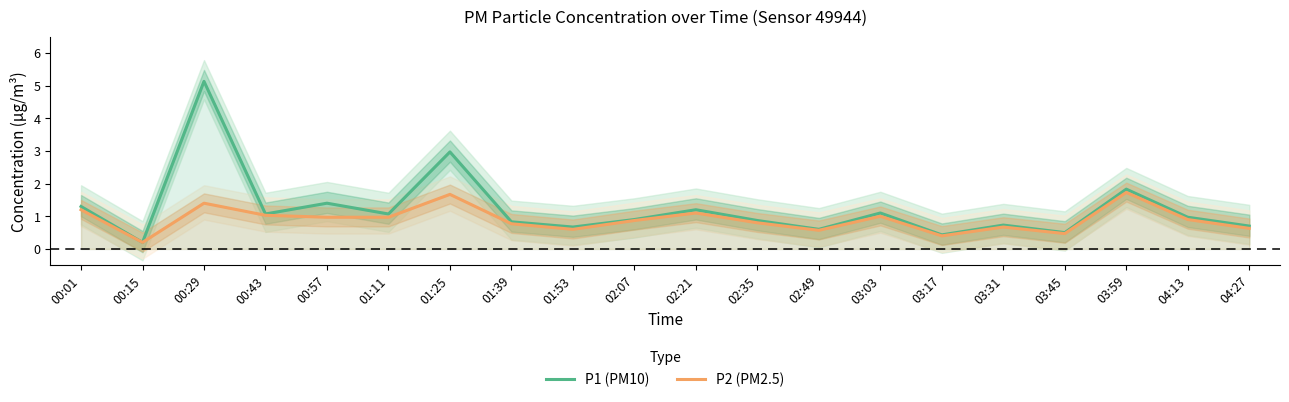

What is the difference between the maximum and second lowest values in the P1 (PM10) series?

4.7